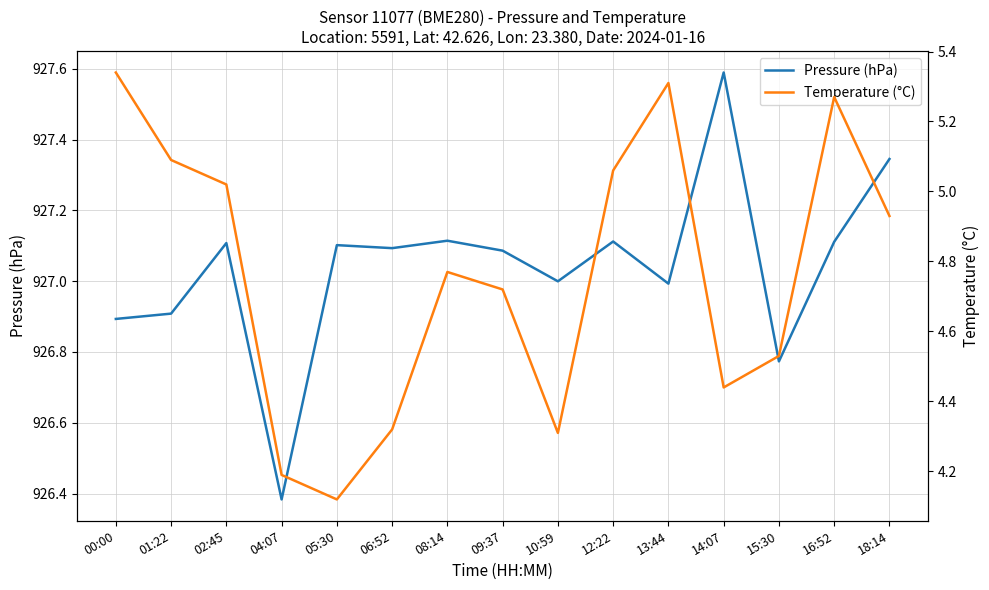

True or false: Temperature (°C) has a value of 4.5 at 15:30.

True